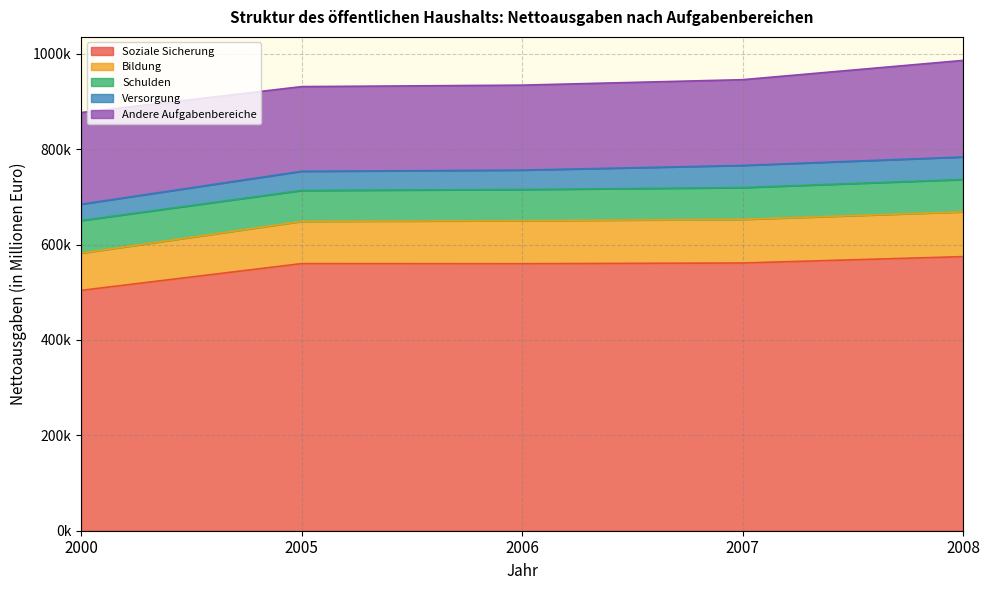

True or false: Schulden and Soziale Sicherung cross at least once.

False